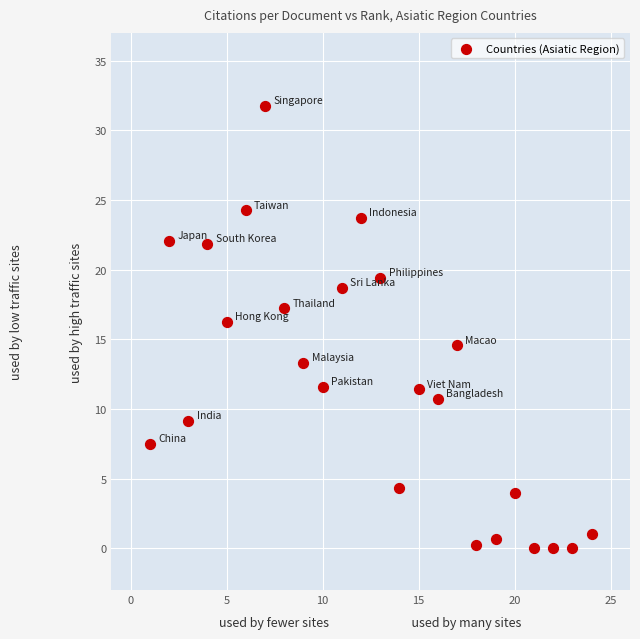

What Y value in the scatter plot is closest to 15?

14.6